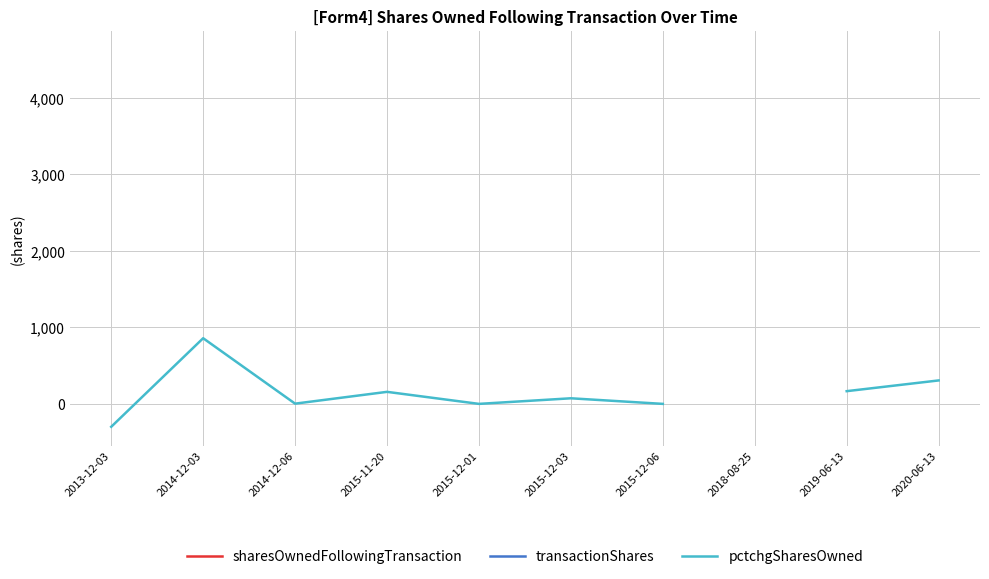

List the labels in order of sharesOwnedFollowingTransaction value, largest first.

2013-12-03, 2014-12-03, 2014-12-06, 2015-11-20, 2015-12-01, 2015-12-03, 2015-12-06, 2018-08-25, 2019-06-13, 2020-06-13